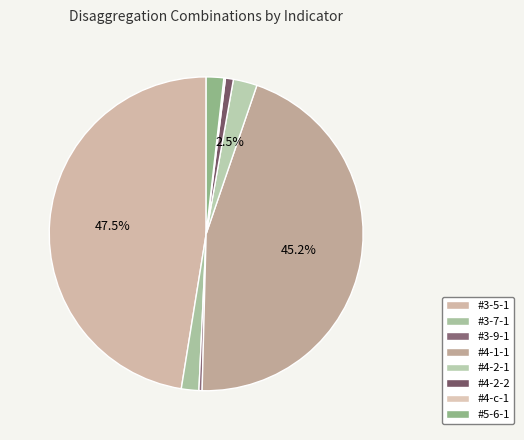

What percentage is the #4-1-1 slice, to the nearest percent?

45%